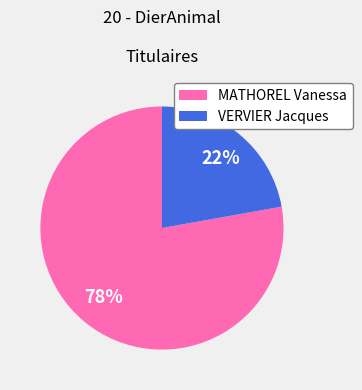

The MATHOREL Vanessa slice represents 84% of the pie. True or false?

False